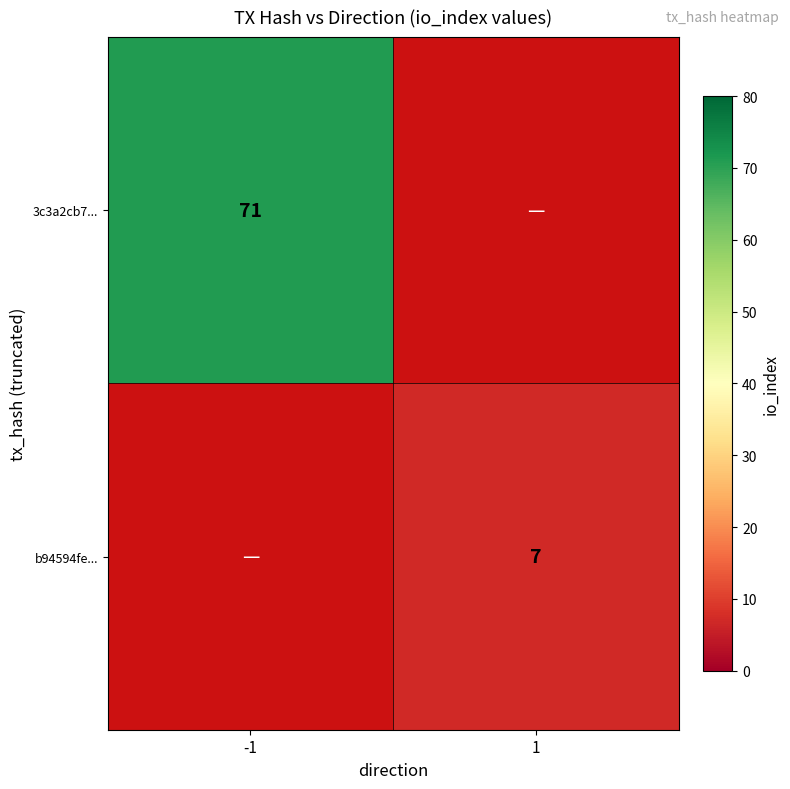

What is the minimum value shown in the chart?

7.0